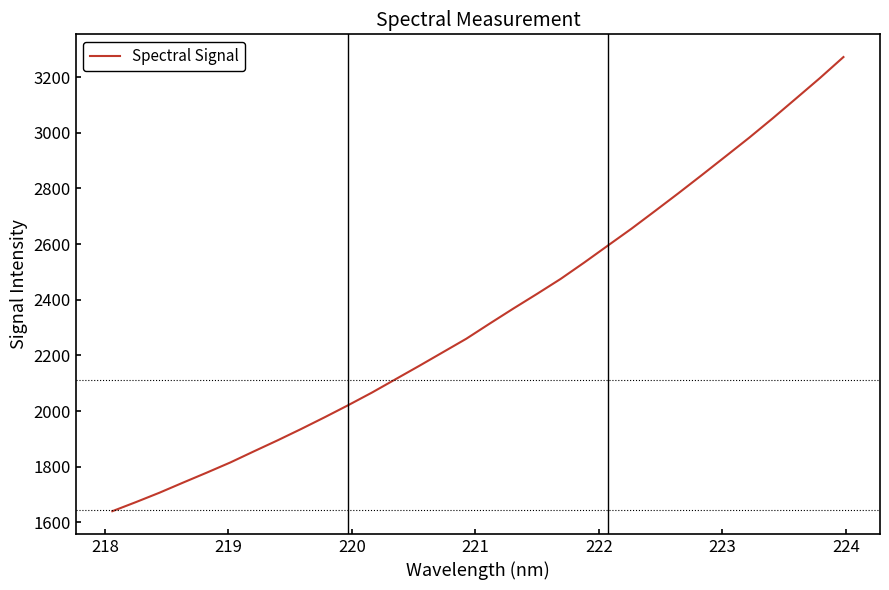

What is the minimum value shown in the chart?

1640.0